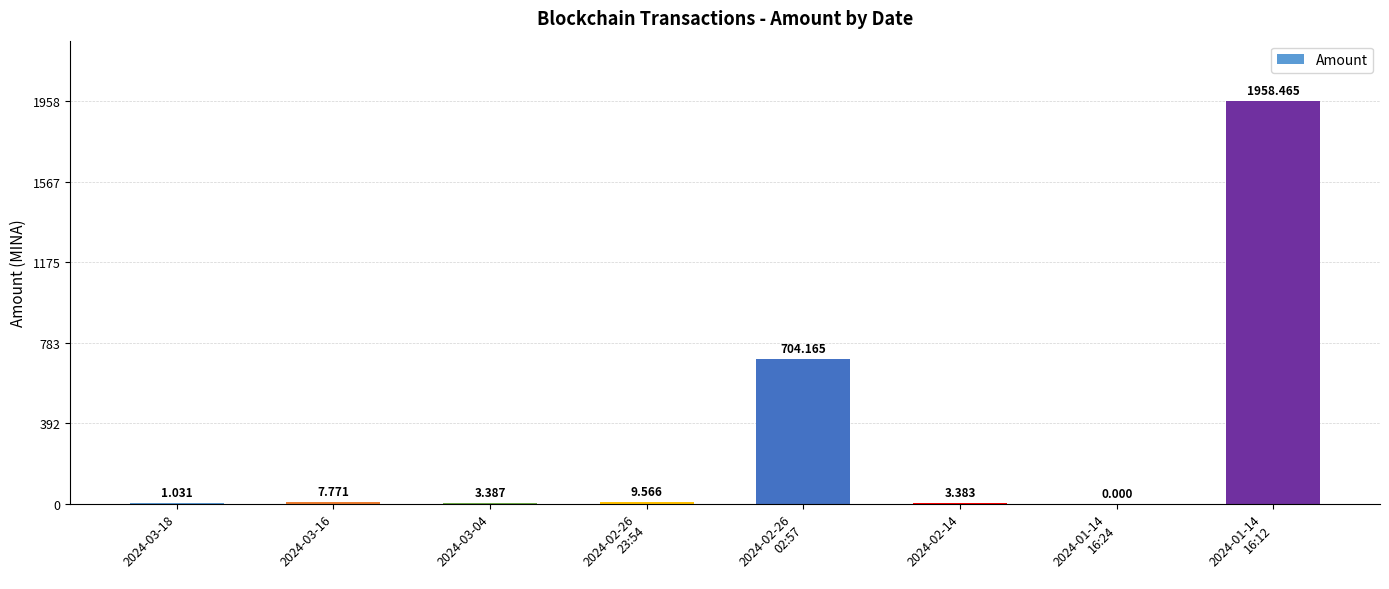

The value at 2024-03-04 is 1.1. True or false?

False